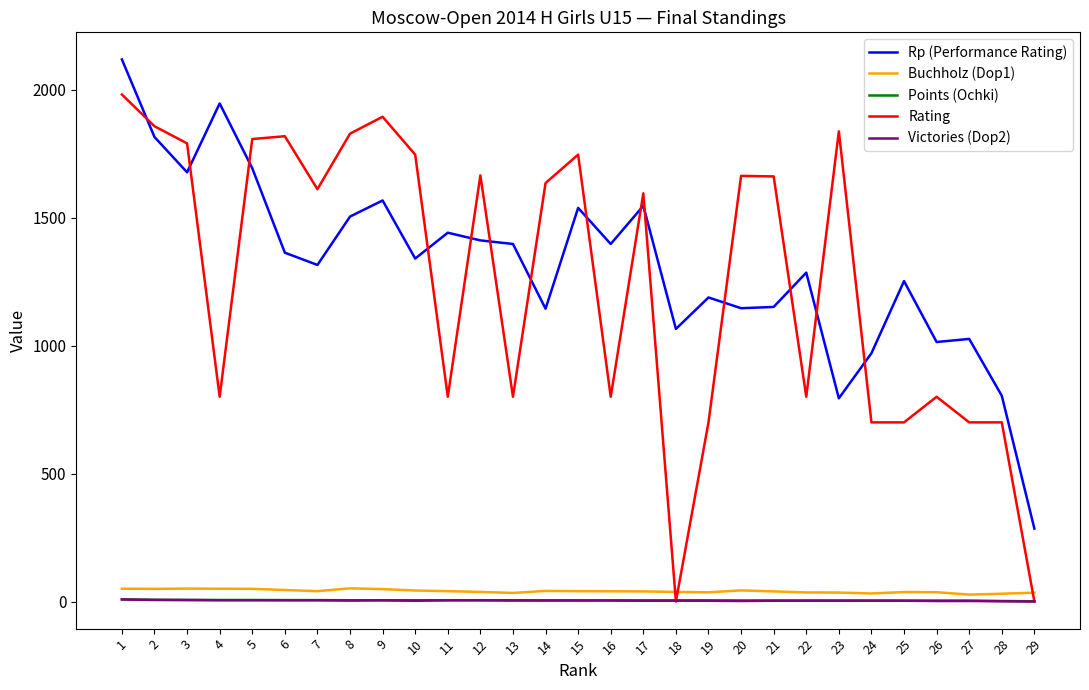

Which series changed the most between 14 and 15?

Rp (Performance Rating)